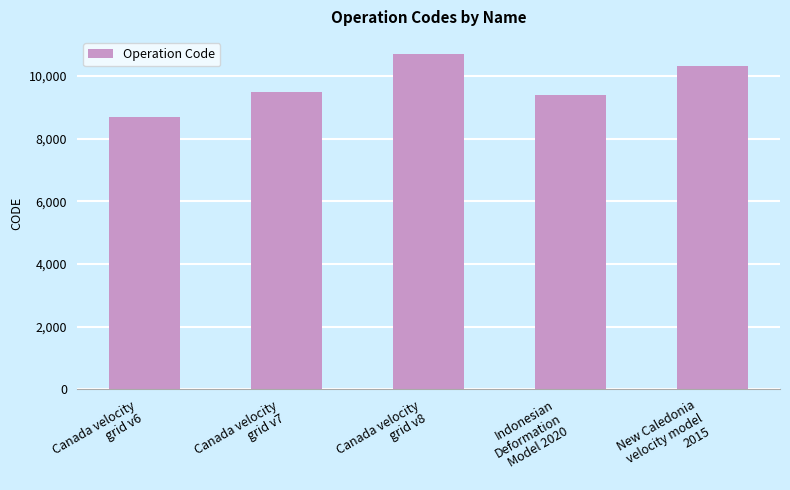

What is the minimum value shown in the chart?

8676